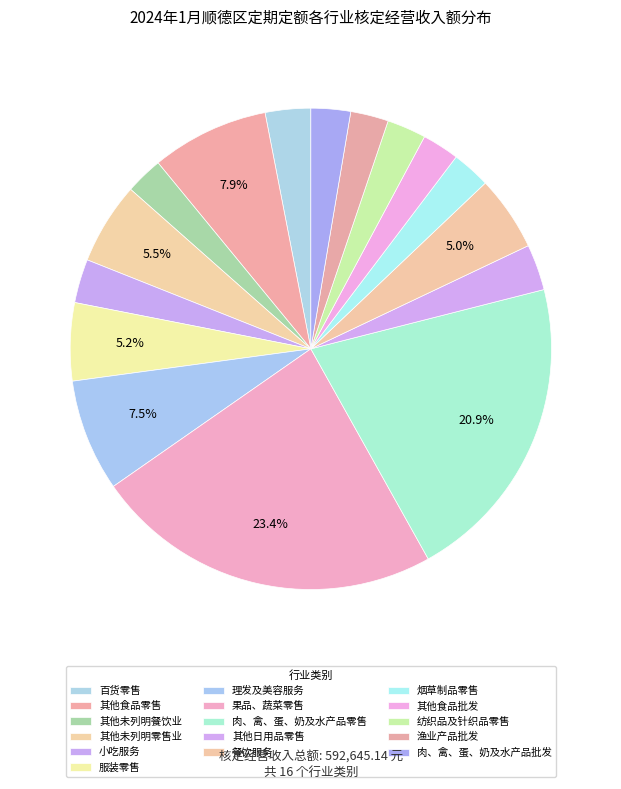

How many segments does this pie chart have?

16